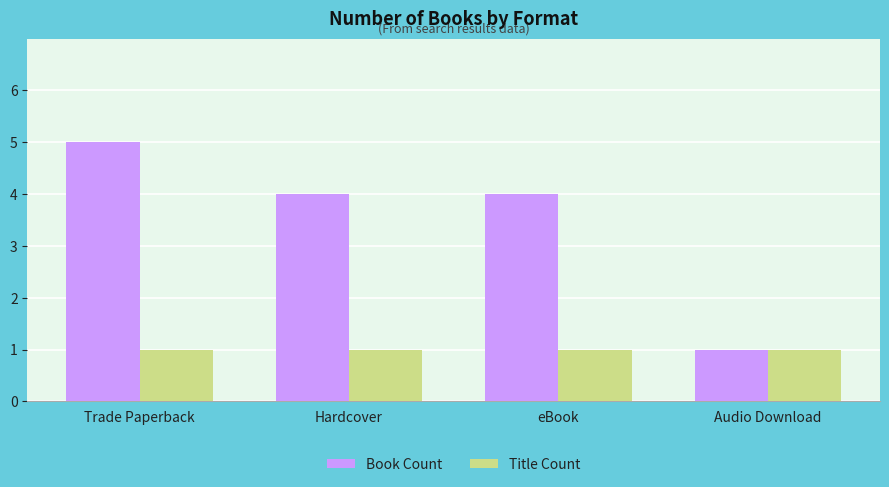

What is the value of the Title Count bar at the 2nd from the left?

1